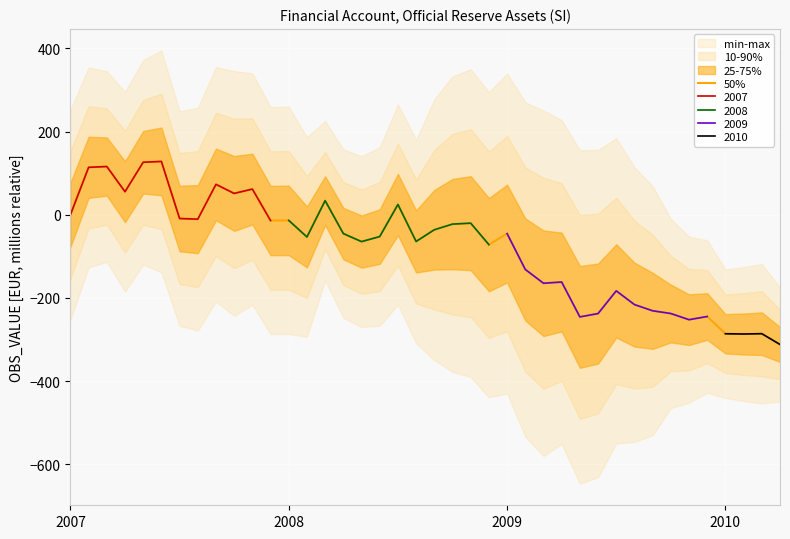

The value at 14 is 9.5. True or false?

False